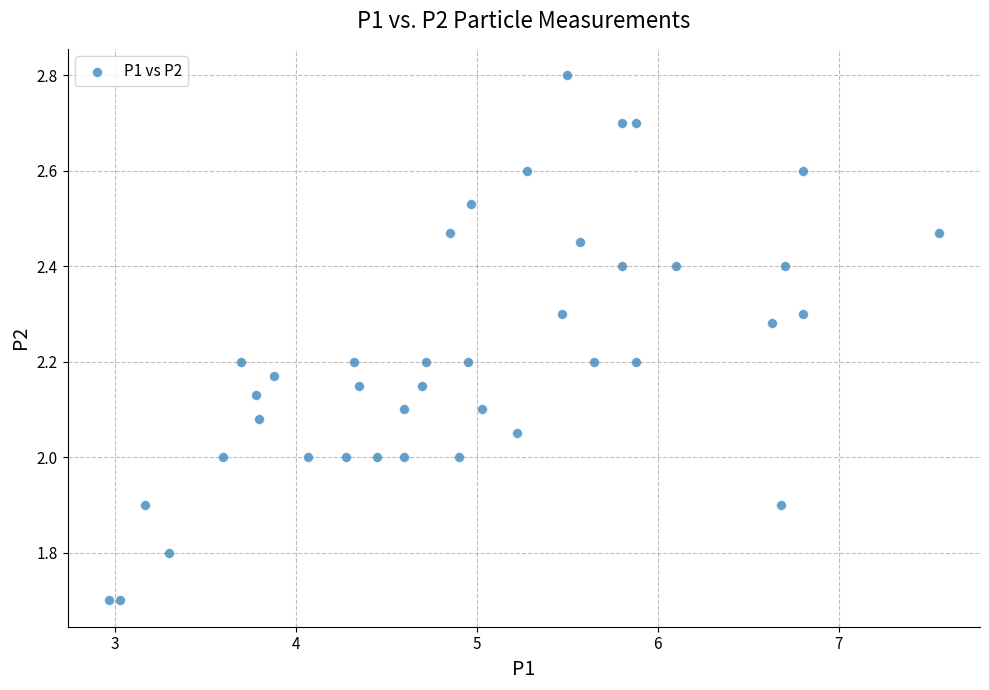

What is the range of Y values (max minus min)?

1.1